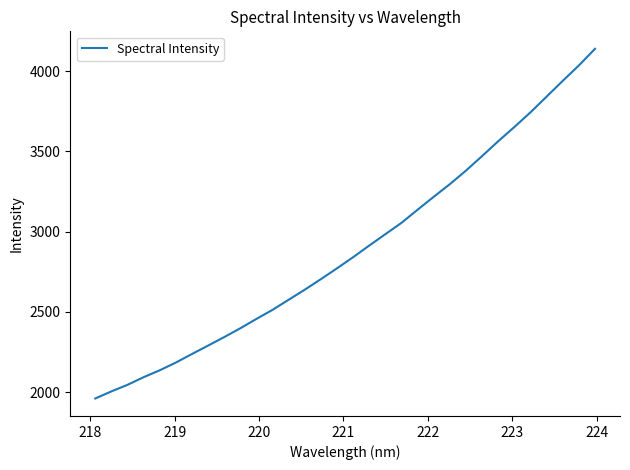

What is the difference between the maximum and minimum values?

2177.6